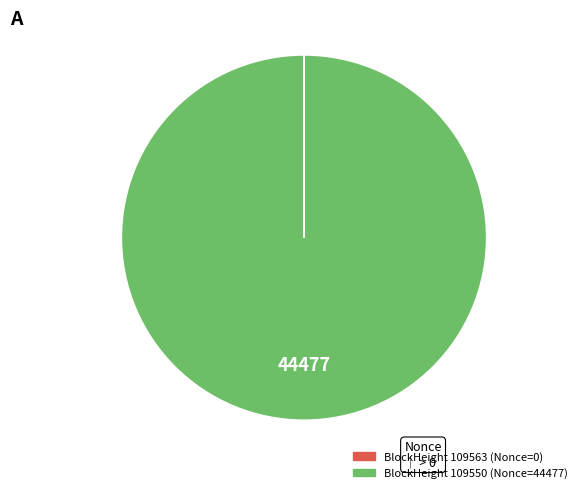

Which slice is the largest?

109550